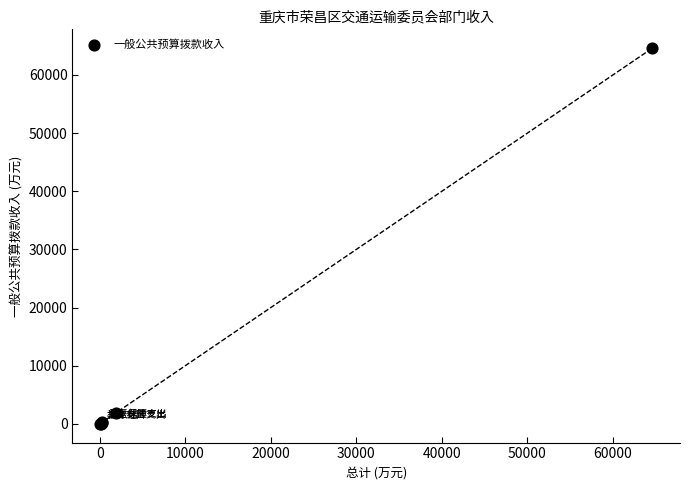

What Y value in the scatter plot is closest to 32311?

1884.1